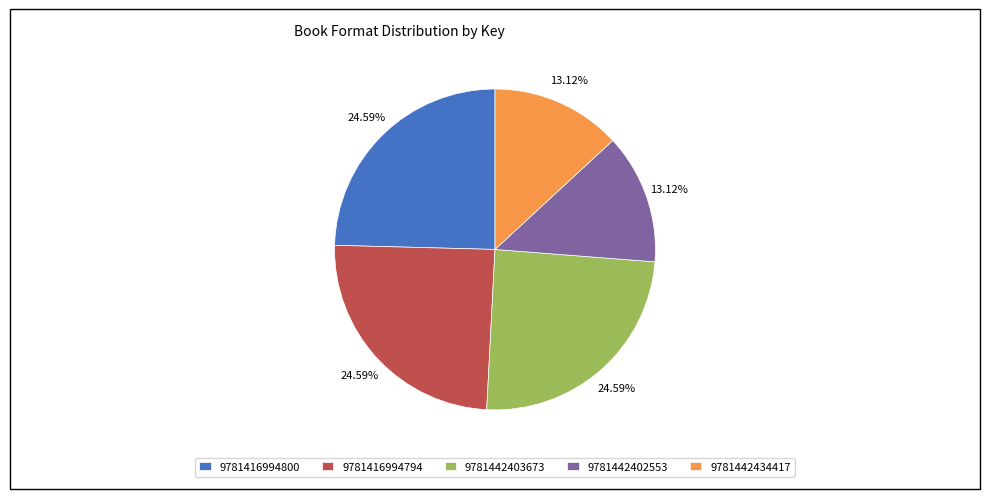

True or false: 9781442402553 accounts for 13% of the total.

True